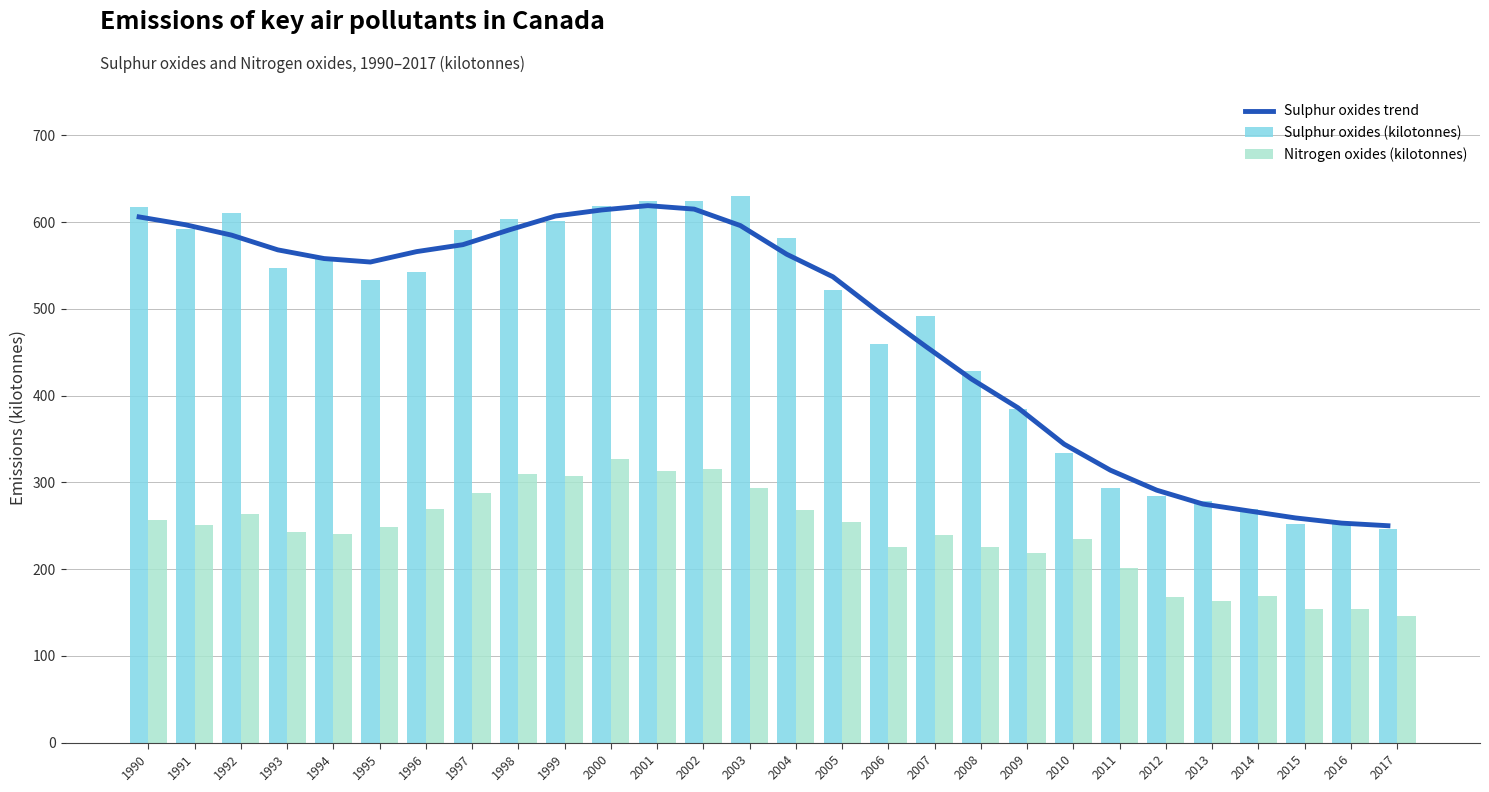

List the series in order of their peak value, highest first.

Sulphur oxides (kilotonnes), Sulphur oxides trend, Nitrogen oxides (kilotonnes)